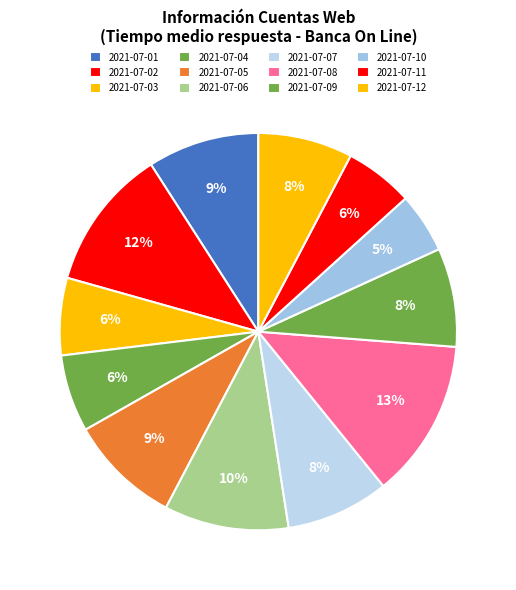

What is the largest slice in the pie chart?

2021-07-08